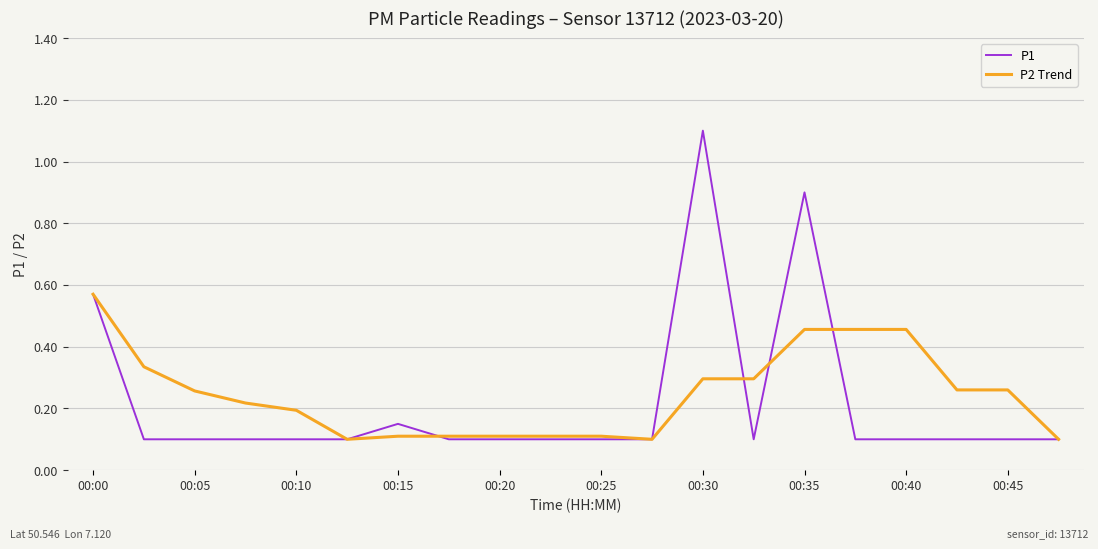

Count the P2 Trend values in the range 0 to 1.

20